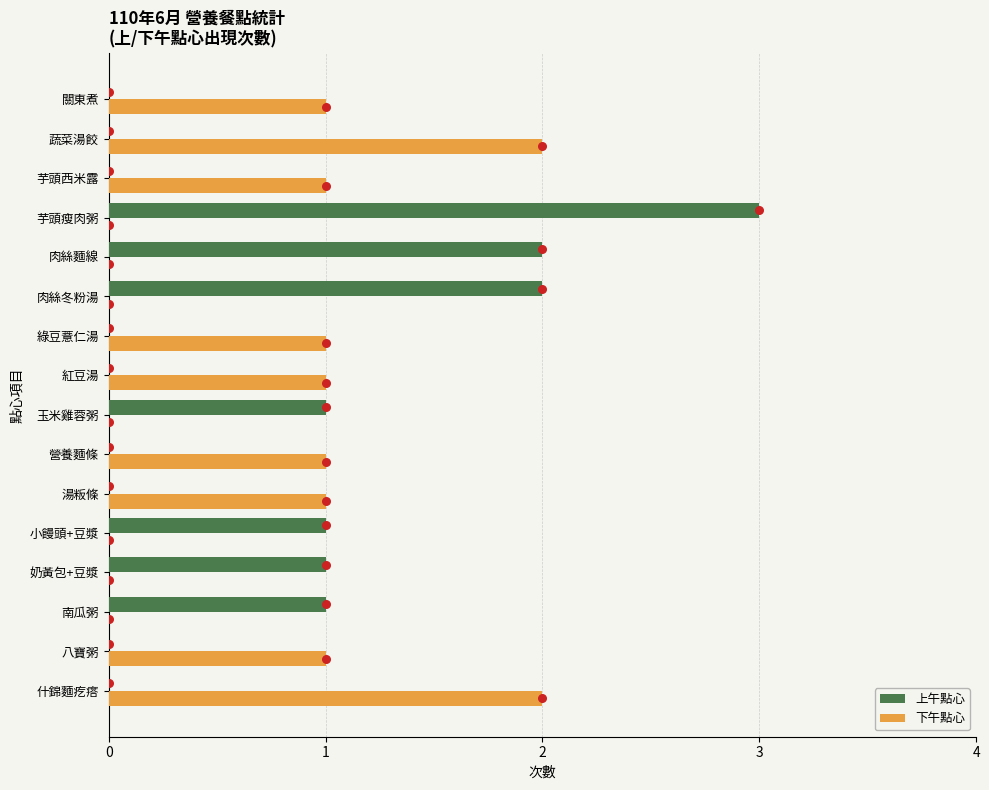

Which series has the largest total across all categories?

上午點心